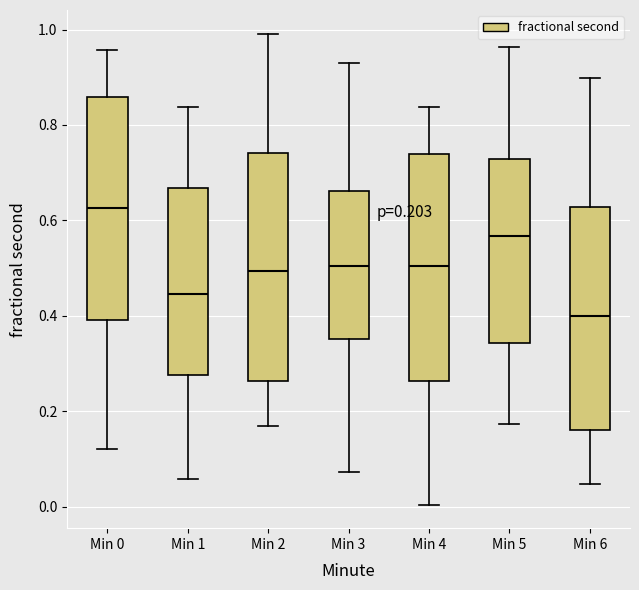

Which box's median line is the highest?

Min 0